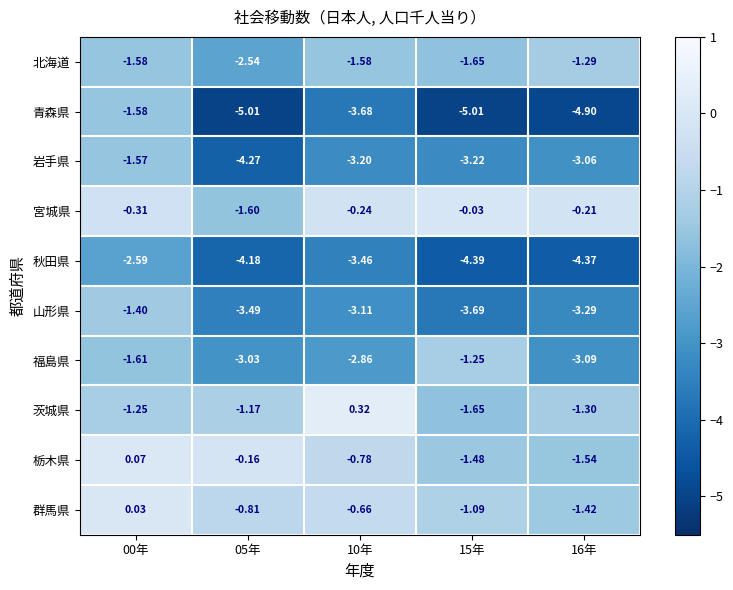

Which series has the largest total across all categories?

宮城県